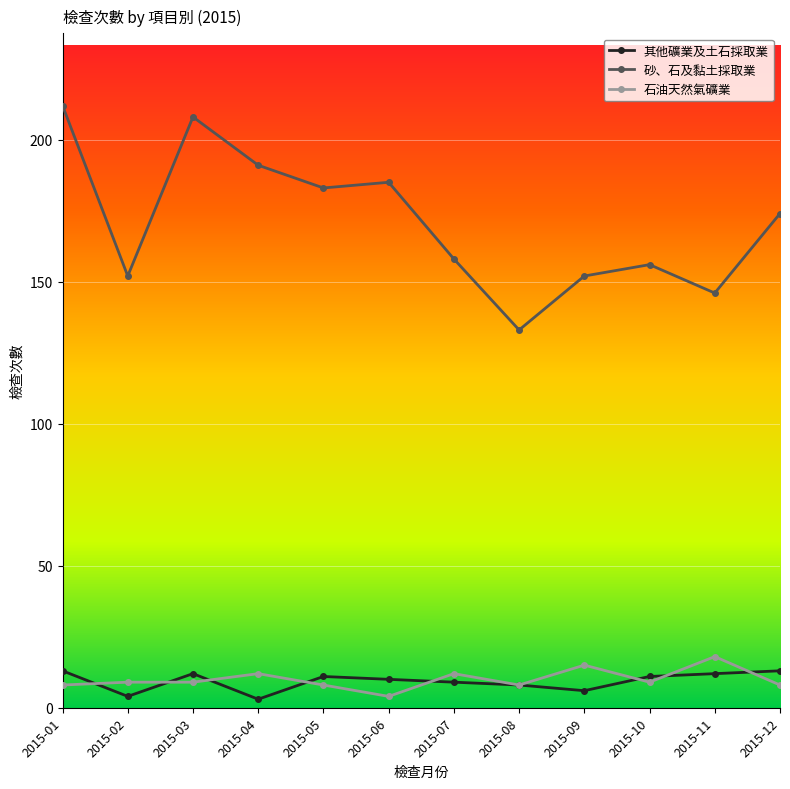

What is the difference between the maximum and second lowest values in the 砂、石及黏土採取業 series?

66